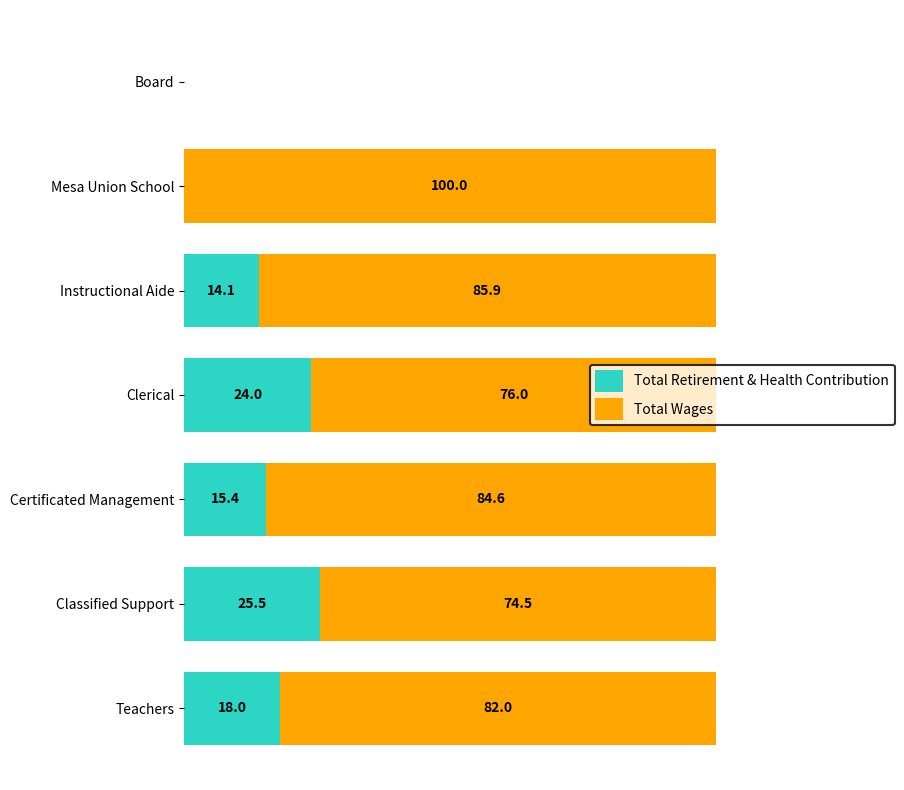

Rank the series by their maximum value, from lowest to highest.

Total Retirement & Health Contribution, Total Wages